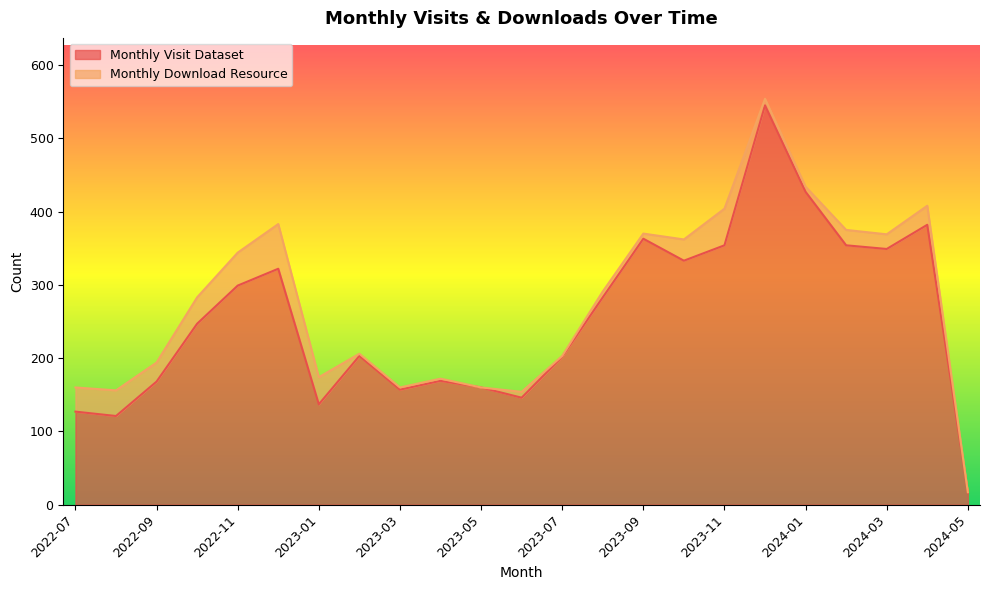

How many data points are less than 247?

11